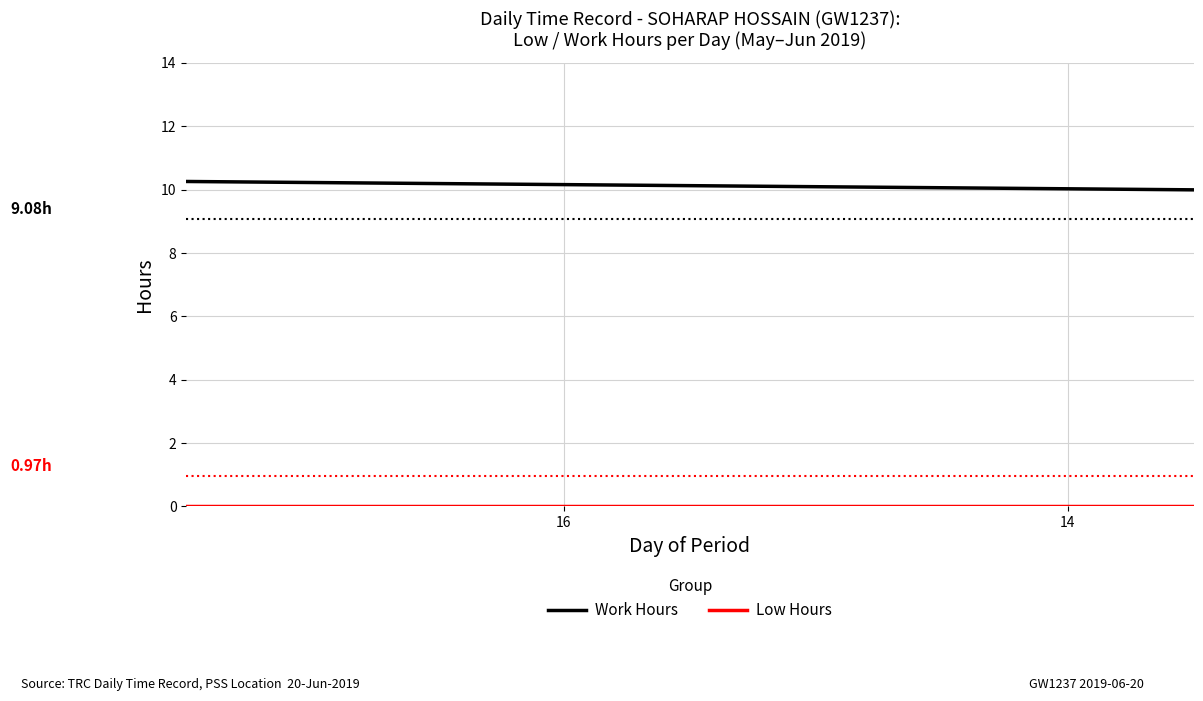

Which series has the largest range (max minus min)?

Work Hours